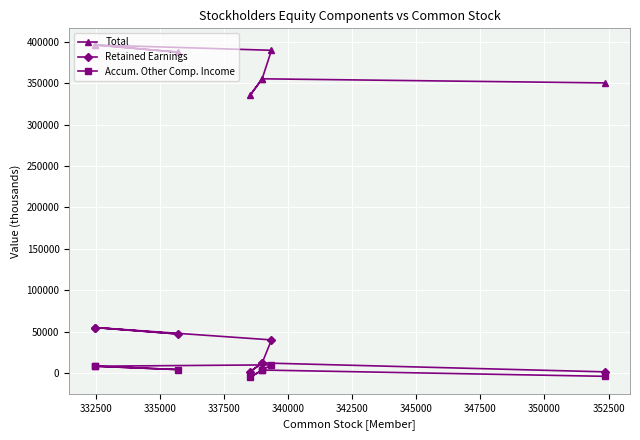

What is the lowest value of the Retained Earnings series?

1611